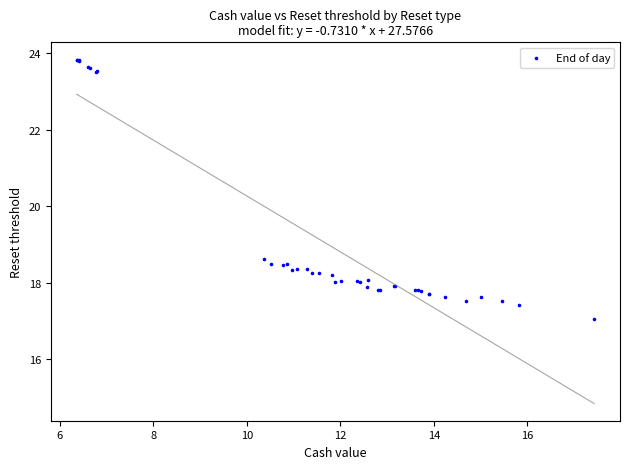

What Y value in the scatter plot is closest to 20?

18.6